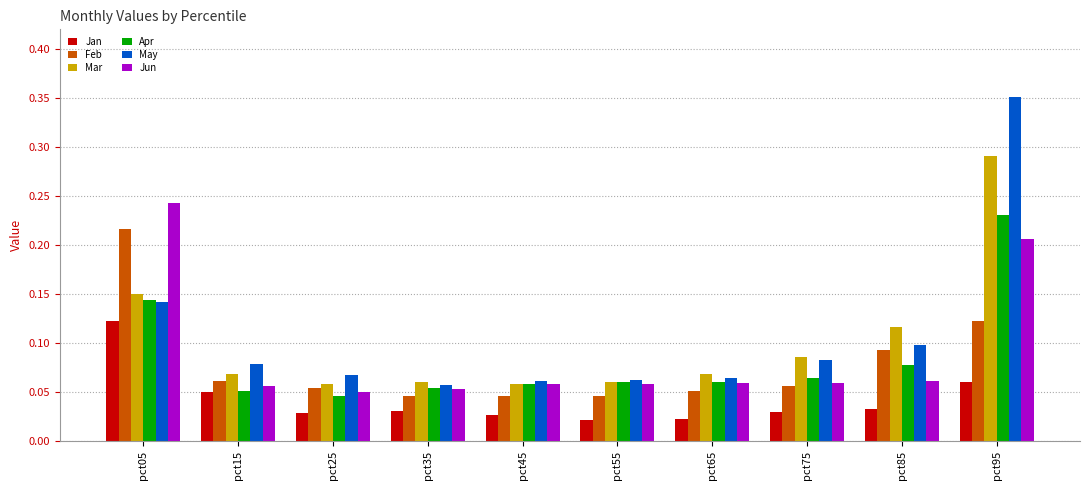

At how many categories does at least one series exceed 0?

10